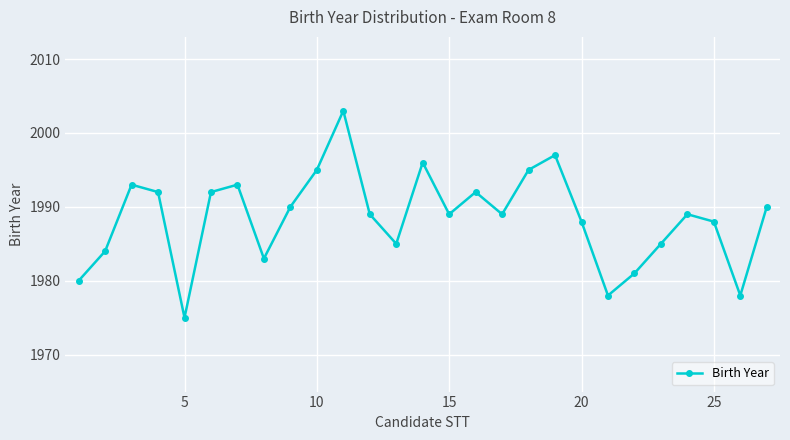

Reading right to left, extract all data points from this chart.

1990	1978	1988	1989	1985	1981	1978	1988	1997	1995	1989	1992	1989	1996	1985	1989	2003	1995	1990	1983	1993	1992	1975	1992	1993	1984	1980